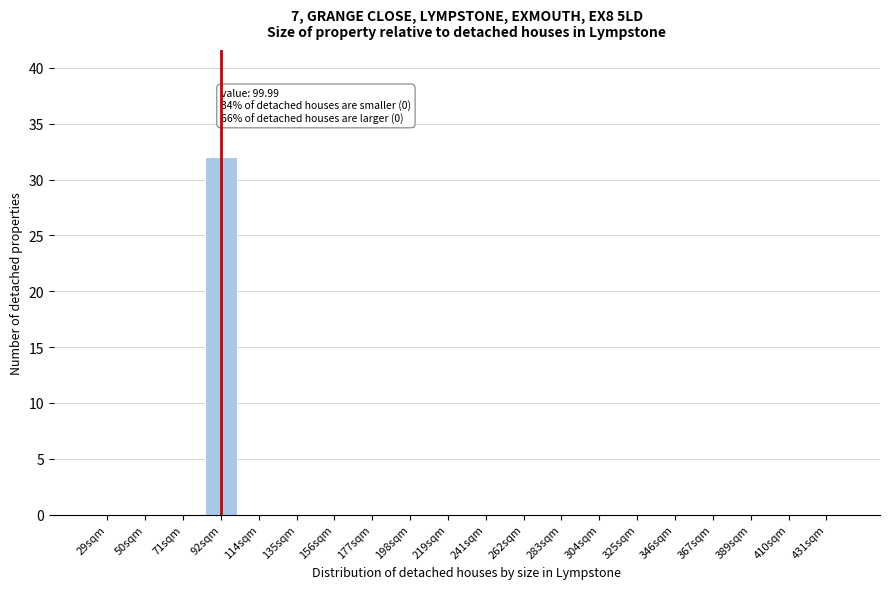

Reading left to right, transcribe all the data shown in this chart.

29sqm=0	50sqm=0	71sqm=0	92sqm=32	114sqm=0	135sqm=0	156sqm=0	177sqm=0	198sqm=0	219sqm=0	241sqm=0	262sqm=0	283sqm=0	304sqm=0	325sqm=0	346sqm=0	367sqm=0	389sqm=0	410sqm=0	431sqm=0